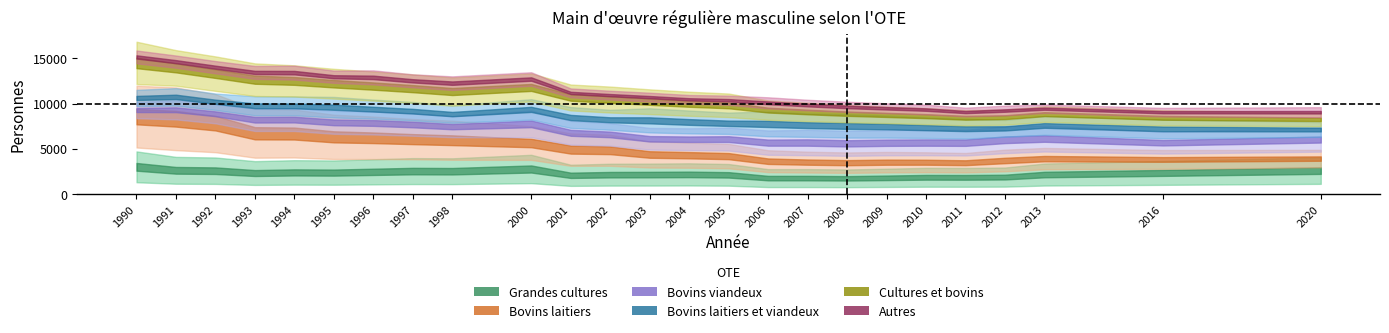

Does the chart have visible grid lines?

No